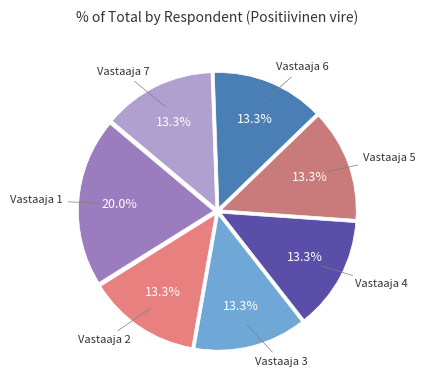

How many slices are in this pie chart?

7